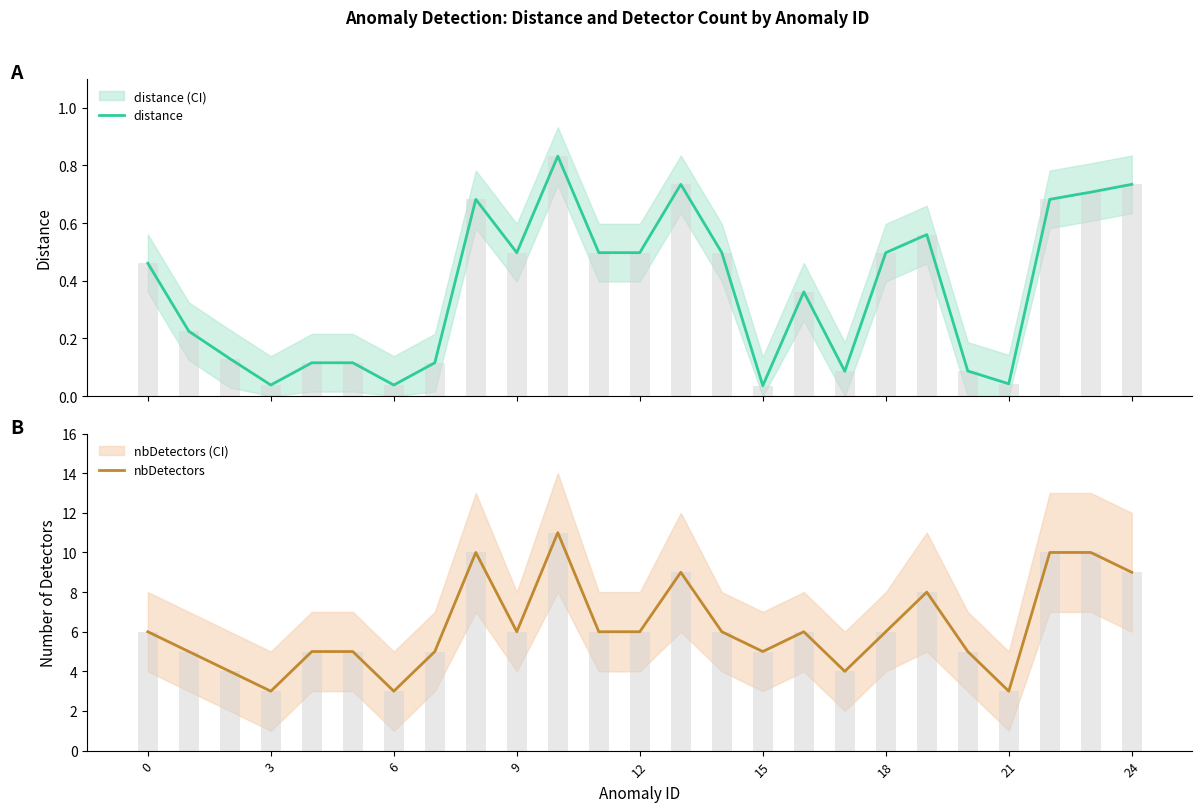

What is the difference between the maximum and minimum values in the nbDetectors series?

8.0